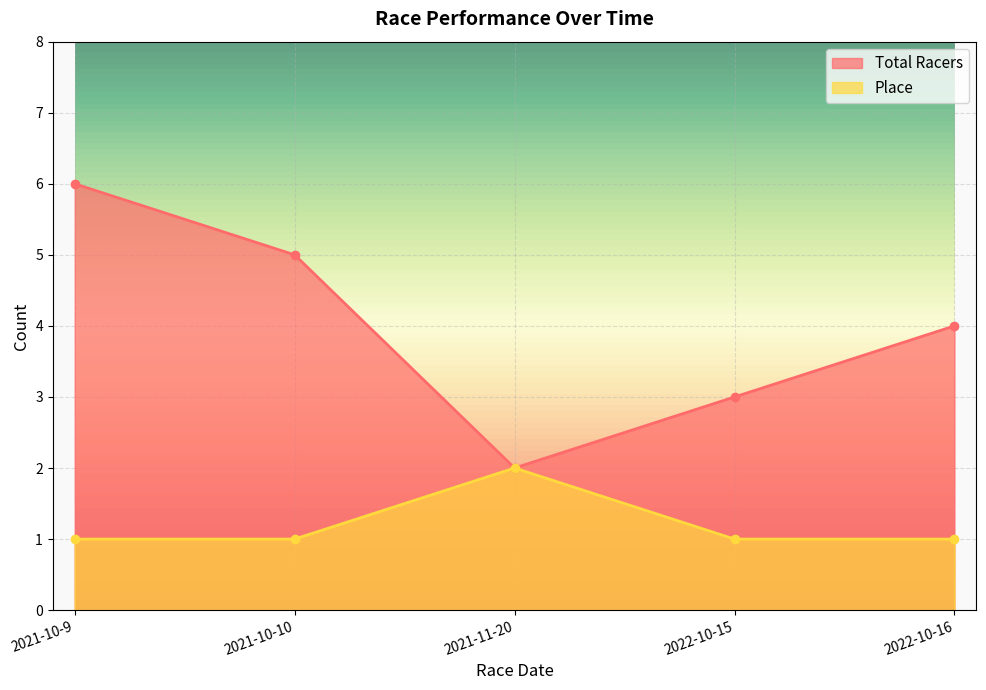

The Total Racers series shows 4 at 2022-10-16. True or false?

True